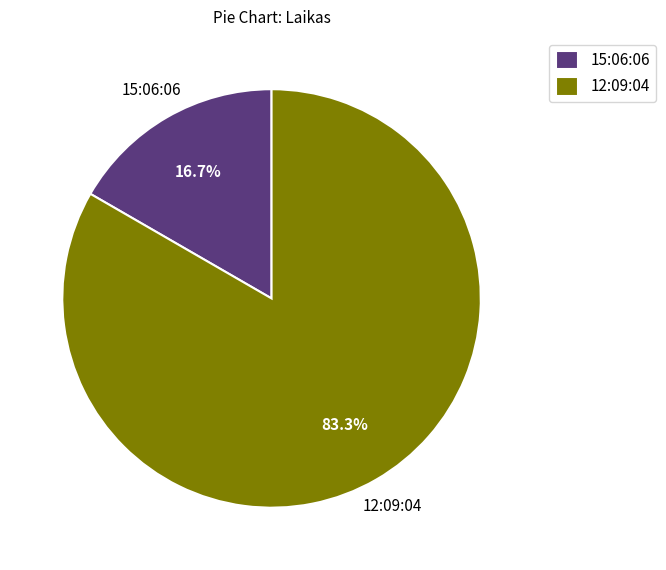

How many segments does this pie chart have?

2